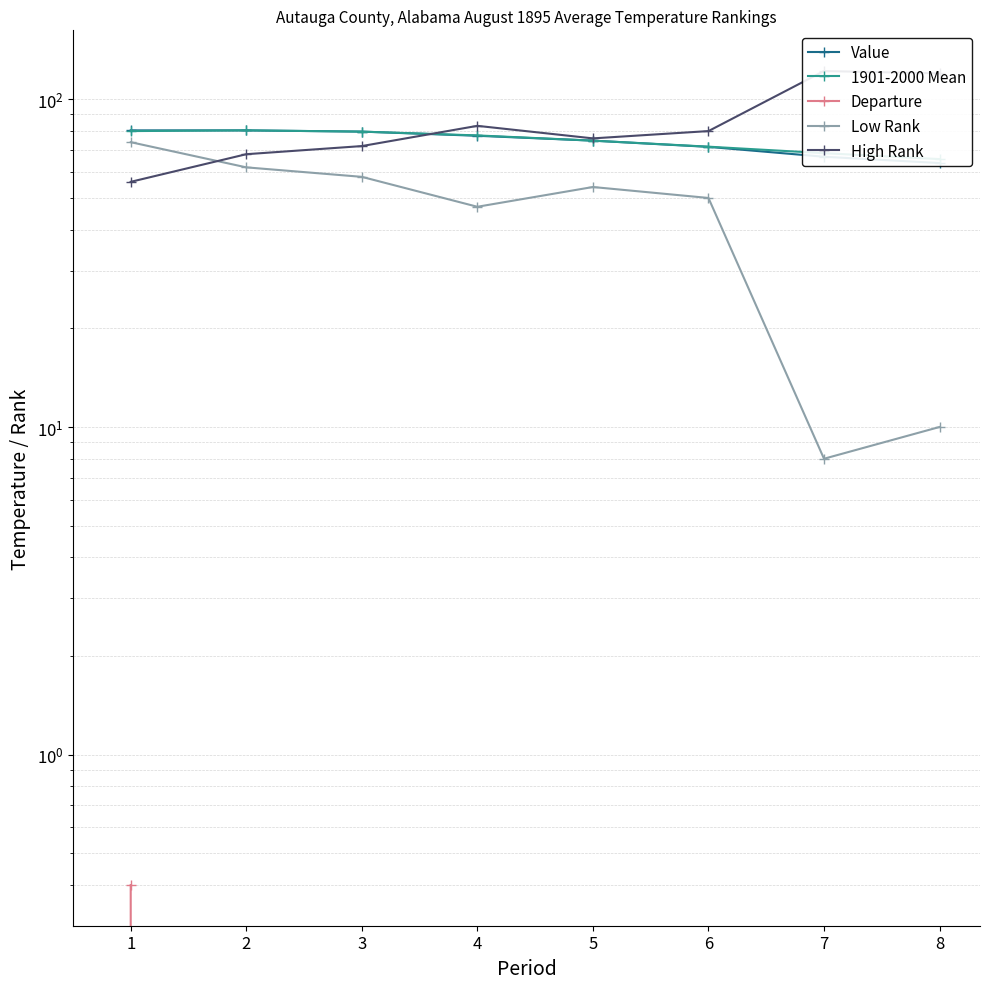

What is the highest value of the Departure series?

0.4